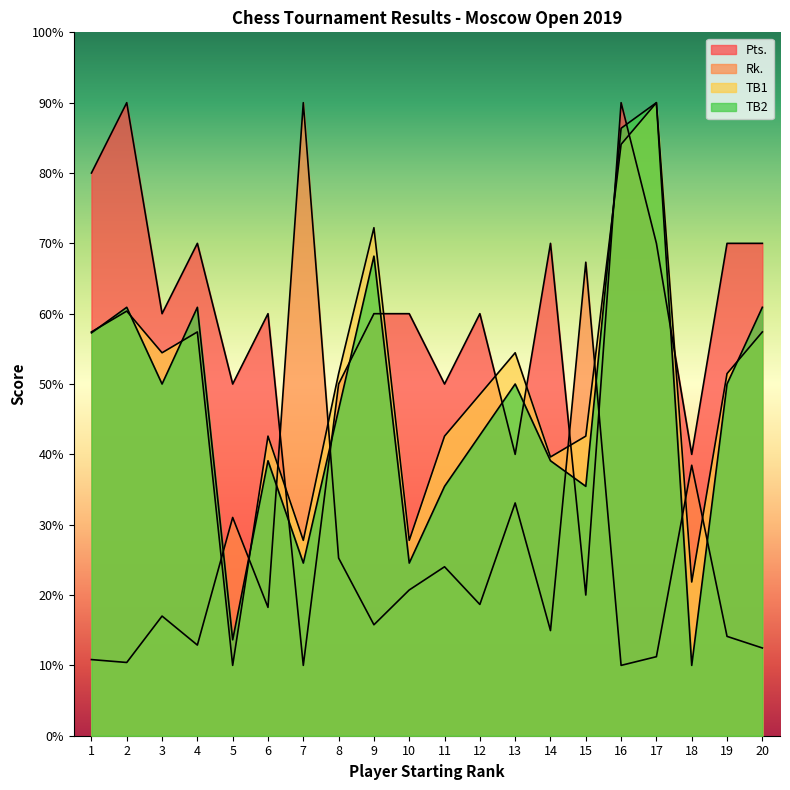

Where is the first local minimum for TB2?

3